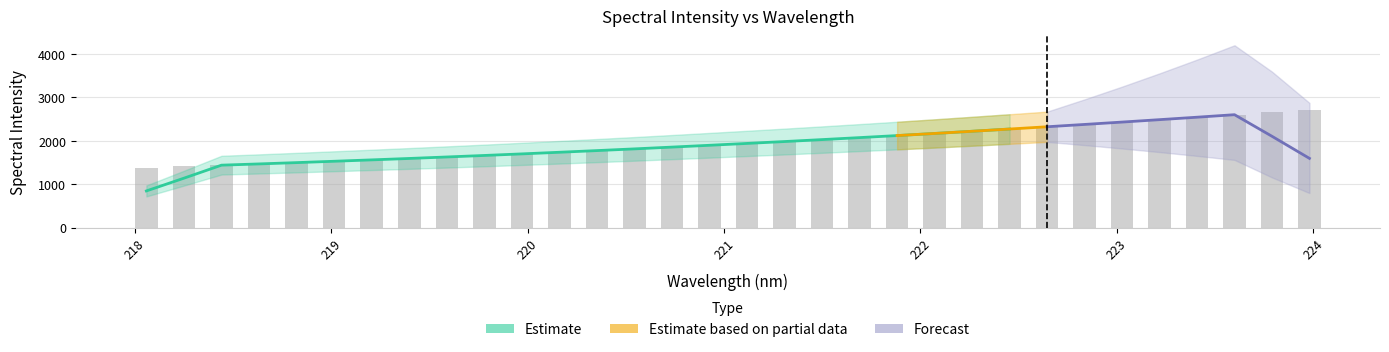

The value at 219.3979 is 412.4. True or false?

False